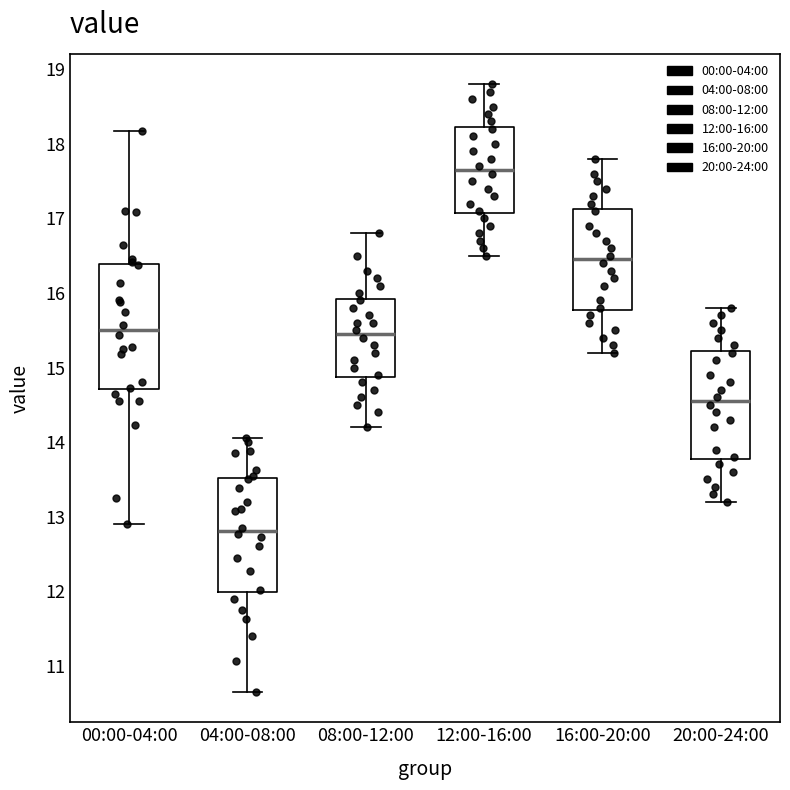

Which box is the tallest, from its lower edge to its upper edge?

00:00-04:00